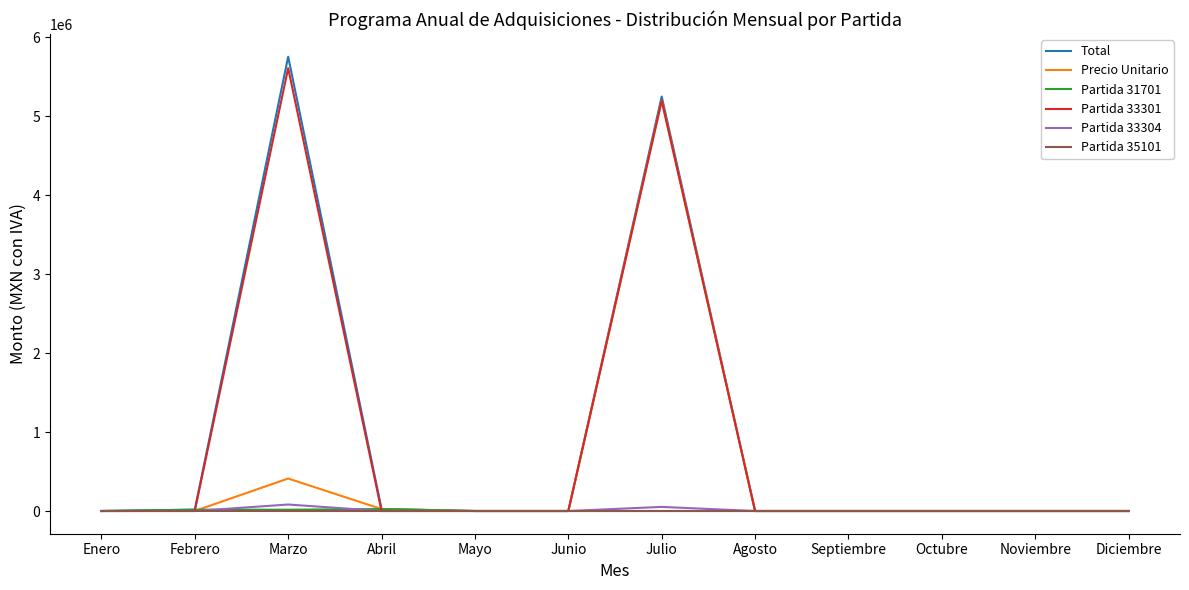

Which series has the widest spread of values?

Total